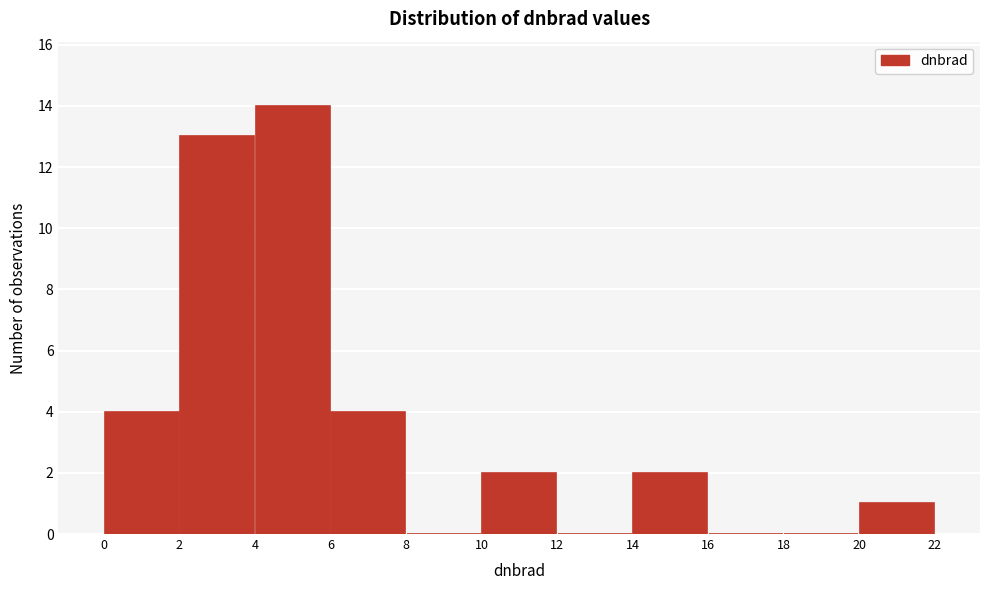

Reading left to right, transcribe this chart: for each bar, give the range it covers on the x-axis and its height. The values are not printed on the chart, so give them approximately, as read against the axis.

0 to 2: 4
2 to 4: 13
4 to 6: 14
6 to 8: 4
8 to 10: 0
10 to 12: 2
12 to 14: 0
14 to 16: 2
16 to 18: 0
18 to 20: 0
20 to 22: 1